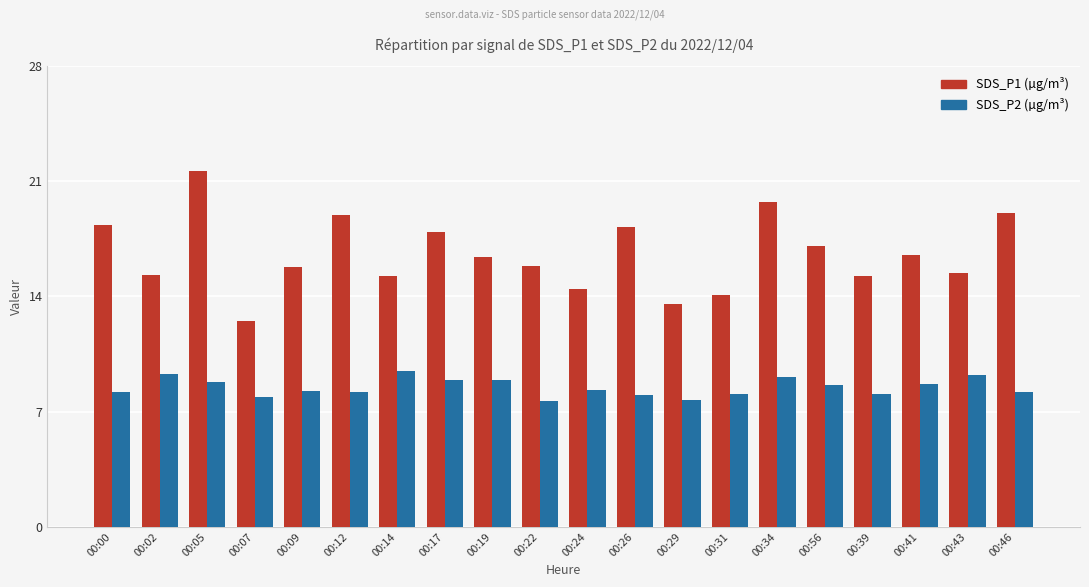

What is the minimum value shown in the chart?

7.6